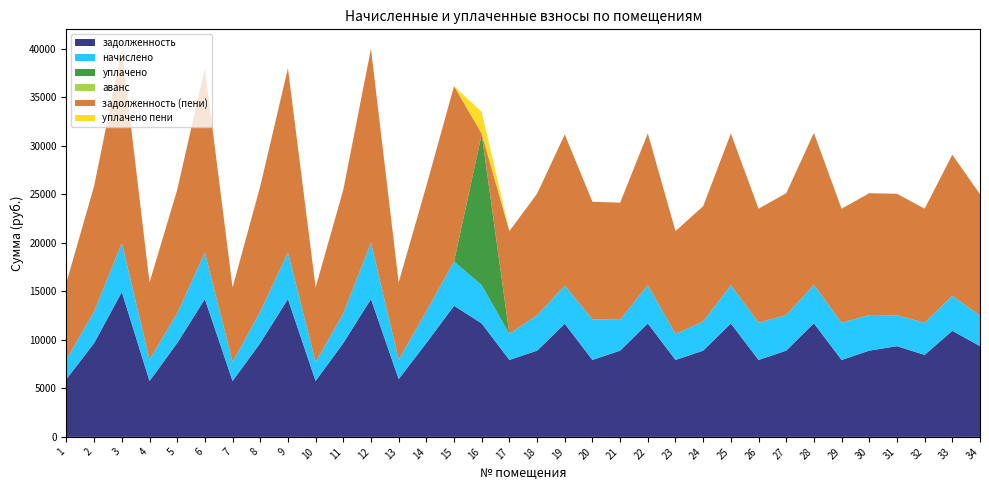

Reading right to left, what are all the values shown in this chart?

задолженность: 34=9350.4	33=10936.8	32=8448.0	31=9350.4	30=8889.6	29=7929.6	28=11712.0	27=8889.6	26=7929.6	25=11694.6	24=8889.6	23=7929.6	22=11694.6	21=8889.6	20=7929.6	19=11660.2	18=8889.6	17=7929.6	16=11692.8	15=13516.8	14=9671.0	13=5957.8	12=14208.0	11=9665.4	10=5760.0	9=14208.0	8=9671.0	7=5760.0	6=14208.0	5=9671.0	4=5760.0	3=14935.8	2=9671.0	1=5952.0
начислено: 34=3155.8	33=3606.7	32=3313.4	31=3181.4	30=3667.9	29=3831.8	28=3952.8	27=3667.9	26=3831.8	25=3944.5	24=3000.2	23=2676.2	22=3946.9	21=3180.0	20=4191.4	19=3927.6	18=3642.2	17=2676.2	16=3946.3	15=4561.9	14=3264.0	13=2003.0	12=5796.7	11=3071.9	10=1944.0	9=4795.2	8=3246.0	7=1944.0	6=4795.2	5=3066.2	4=2200.8	3=5043.2	2=3264.0	1=2008.8
уплачено: 34=0.0	33=0.0	32=0.0	31=0.0	30=0.0	29=0.0	28=0.0	27=0.0	26=0.0	25=0.0	24=0.0	23=0.0	22=0.0	21=0.0	20=0.0	19=0.0	18=0.0	17=0.0	16=15562.9	15=0.0	14=0.0	13=0.0	12=0.0	11=0.0	10=0.0	9=0.0	8=0.0	7=0.0	6=0.0	5=0.0	4=0.0	3=0.0	2=0.0	1=0.0
аванс: 34=0.0	33=0.0	32=0.0	31=0.0	30=0.0	29=0.0	28=0.0	27=0.0	26=0.0	25=0.0	24=0.0	23=0.0	22=0.0	21=0.0	20=0.0	19=0.0	18=0.0	17=0.0	16=0.0	15=0.0	14=0.0	13=0.0	12=0.0	11=0.0	10=0.0	9=0.0	8=0.0	7=0.0	6=0.0	5=0.0	4=0.0	3=0.0	2=0.0	1=0.0
задолженность (пени): 34=12506.2	33=14543.5	32=11761.4	31=12531.8	30=12557.5	29=11761.4	28=15664.8	27=12557.5	26=11761.4	25=15639.1	24=11889.8	23=10605.8	22=15641.5	21=12069.6	20=12121.0	19=15587.8	18=12531.8	17=10605.8	16=76.3	15=18078.7	14=12935.0	13=7960.8	12=20004.7	11=12737.3	10=7704.0	9=19003.2	8=12917.0	7=7704.0	6=19003.2	5=12737.3	4=7960.8	3=19979.0	2=12935.0	1=7960.8
уплачено пени: 34=0.0	33=0.0	32=0.0	31=0.0	30=0.0	29=0.0	28=0.0	27=0.0	26=0.0	25=0.0	24=0.0	23=0.0	22=0.0	21=0.0	20=0.0	19=0.0	18=0.0	17=0.0	16=2213.2	15=0.0	14=0.0	13=0.0	12=0.0	11=0.0	10=0.0	9=0.0	8=0.0	7=0.0	6=0.0	5=0.0	4=0.0	3=0.0	2=0.0	1=0.0